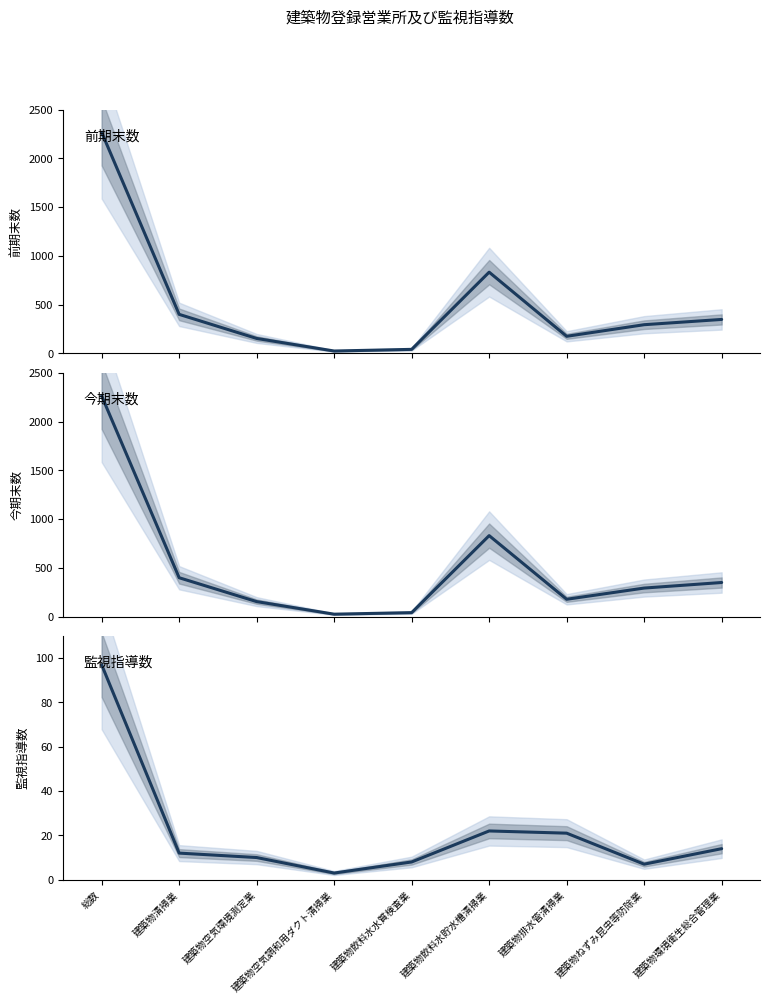

At which category does the chart reach its peak across all series?

総数